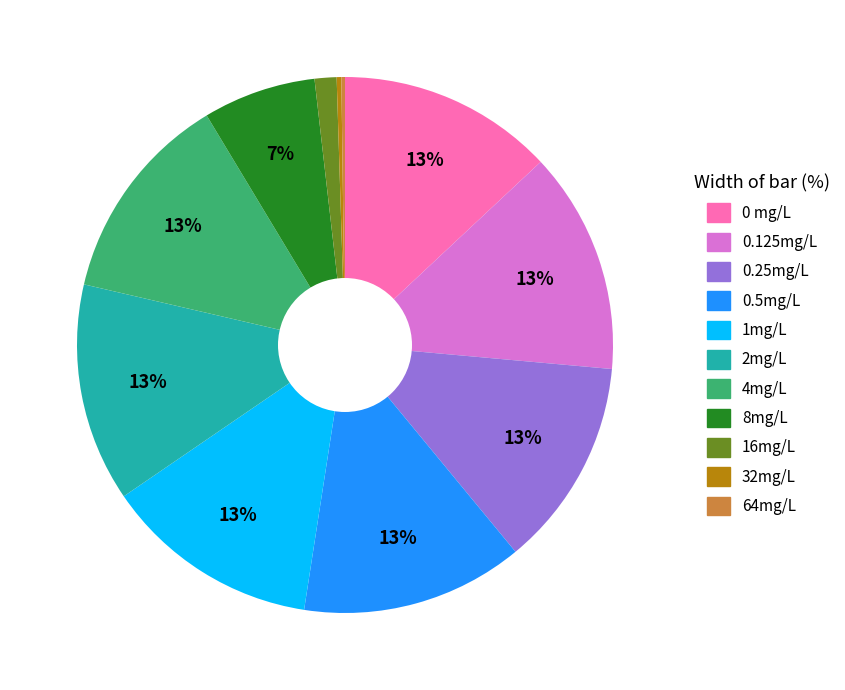

To the nearest percent, what is the difference between the largest and smallest slice percentages?

13%